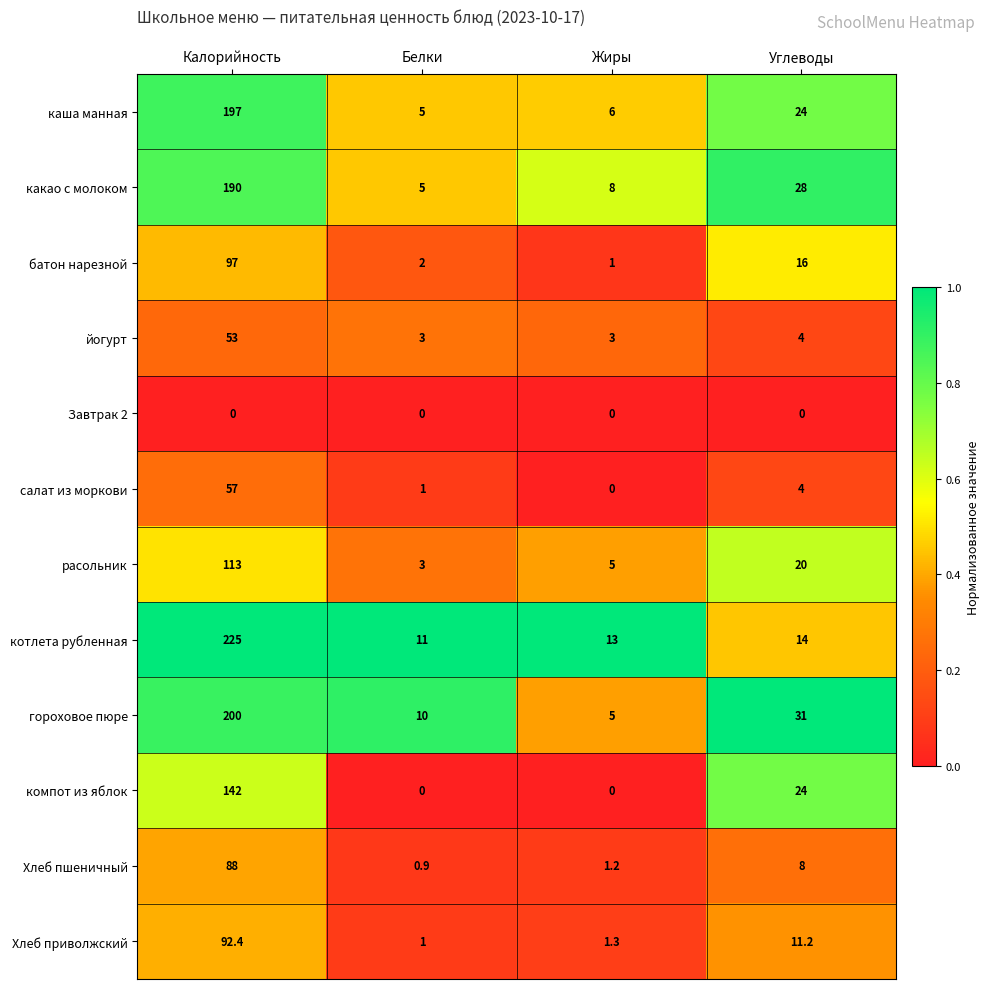

What is the difference between the highest and lowest values at Белки?

11.0